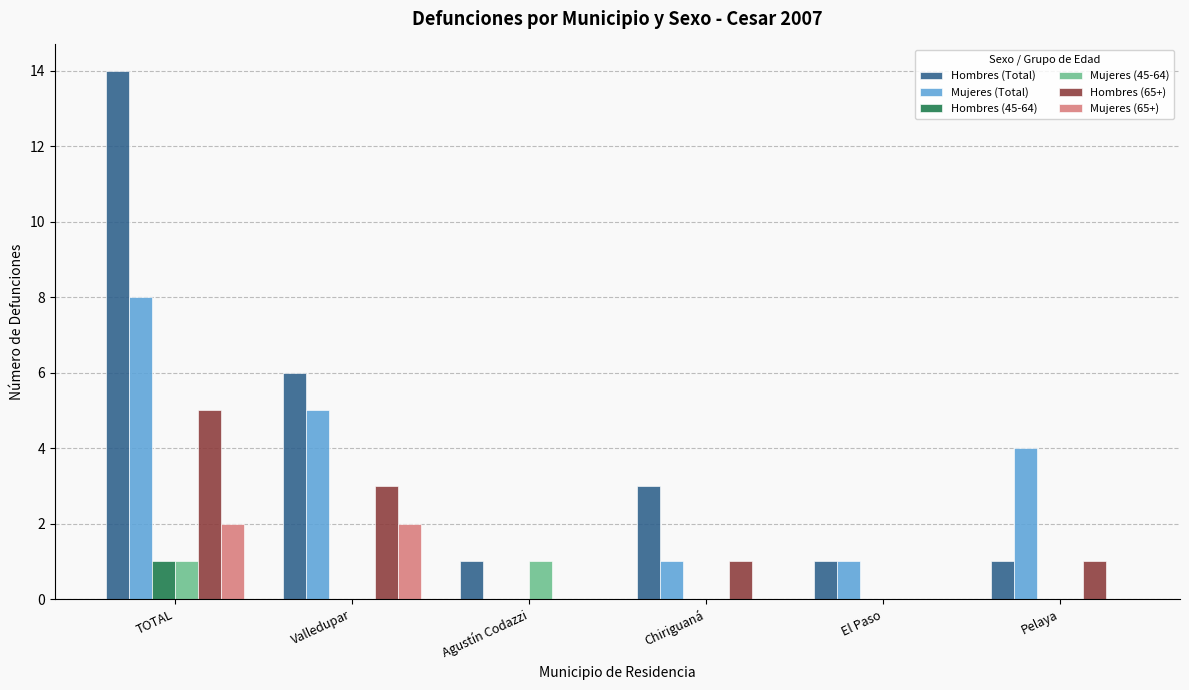

Which series changed the most between TOTAL and Agustín Codazzi?

Hombres (Total)